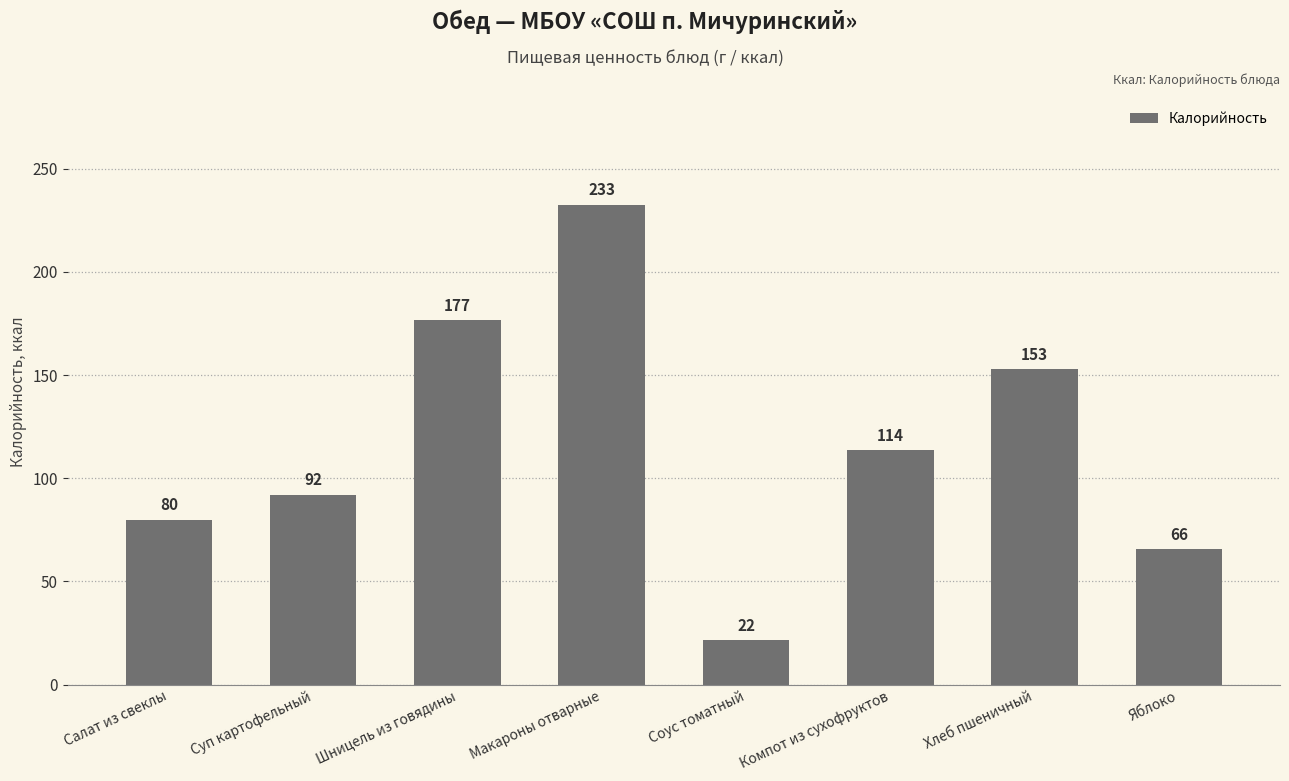

Rank the categories by value from highest to lowest.

Макароны отварные, Шницель из говядины, Хлеб пшеничный, Компот из сухофруктов, Суп картофельный, Салат из свеклы, Яблоко, Соус томатный